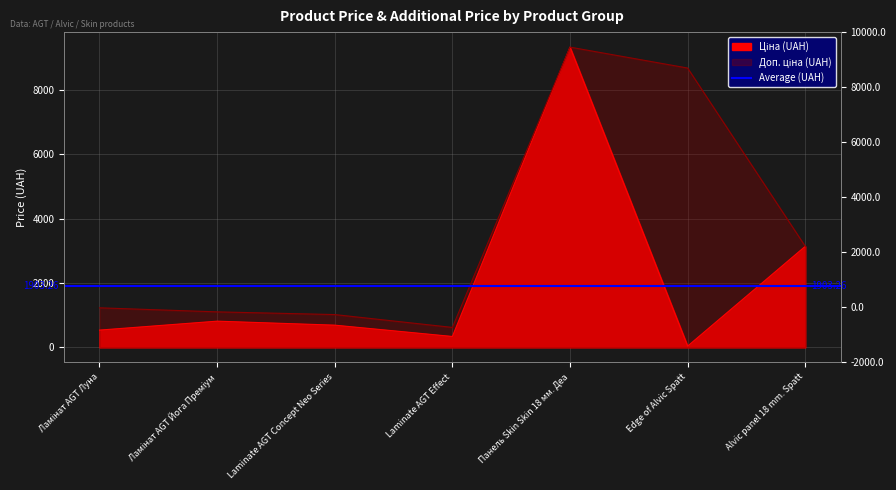

At which category does Ціна reach its first local valley?

Laminate AGT Effect